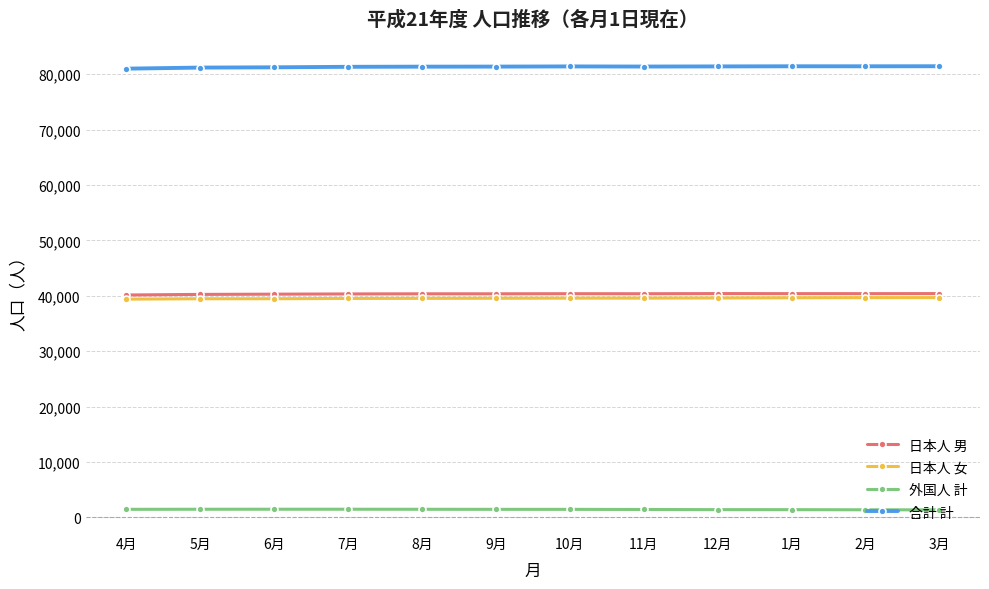

In 合計 計, how many points are lower than both neighbors (excluding endpoints)?

2